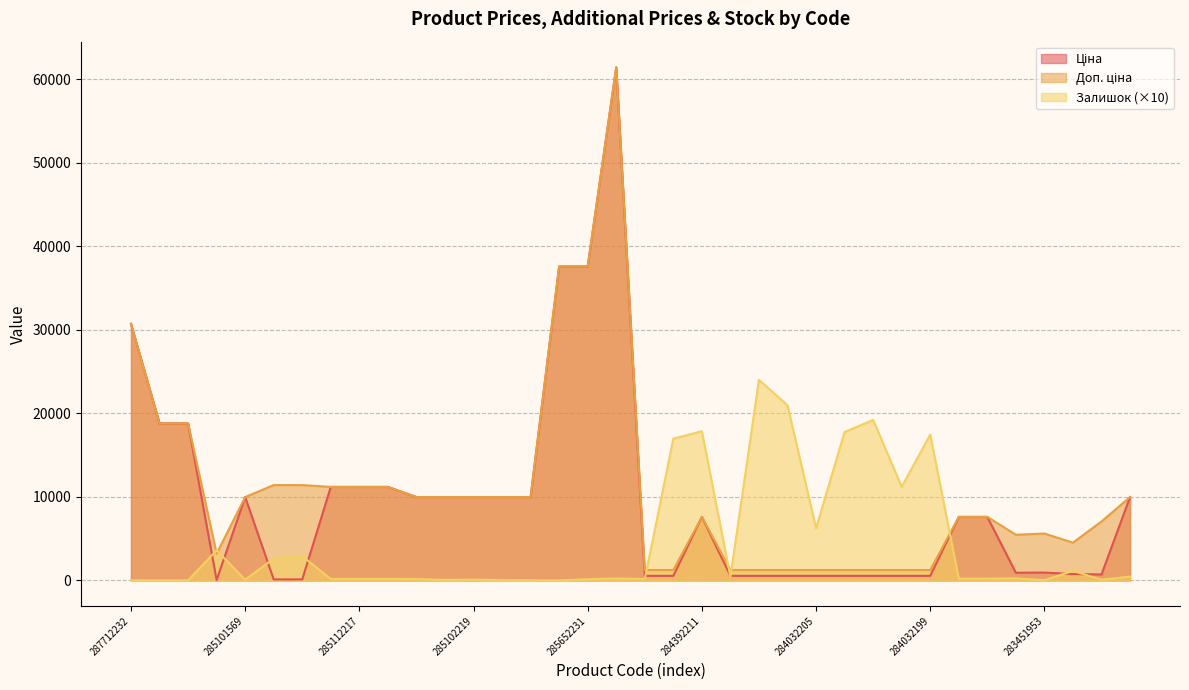

Count the number of data series in this chart.

3